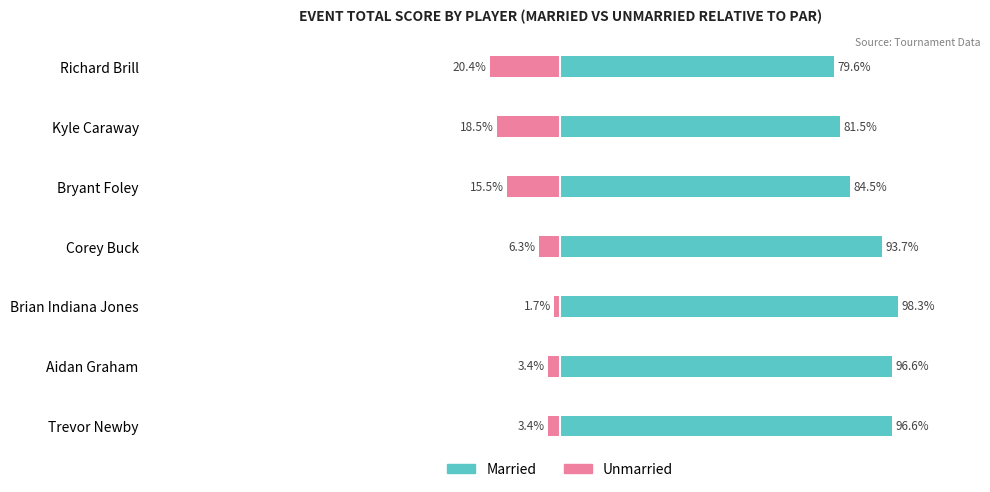

What is the minimum value shown in the chart?

-20.4